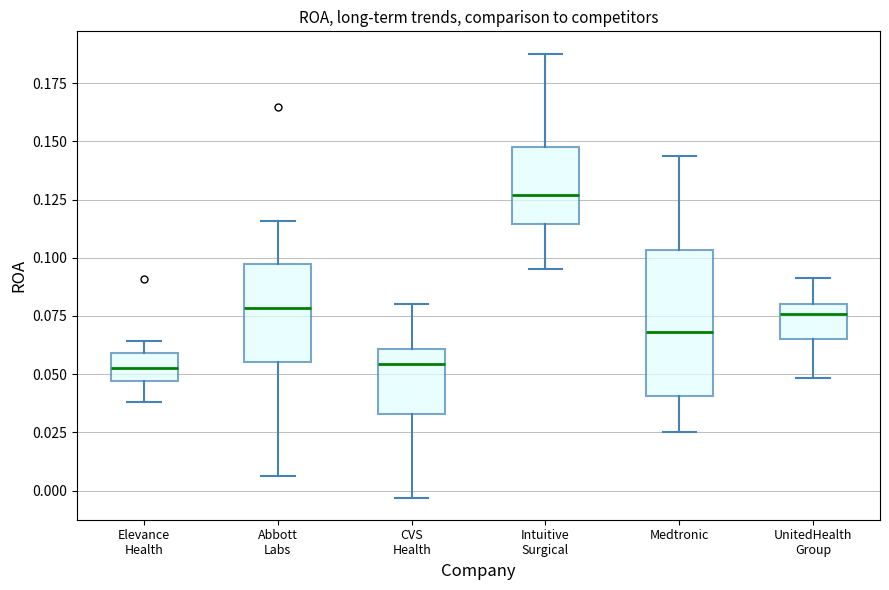

Reading left to right, read every box against the y-axis: the position of its median line, the range the box covers, and the ends of its whiskers. The values are not printed on the chart, so give them approximately, as read against the axis.

Elevance Health: median 0.055, box 0.045 to 0.060, whiskers 0.040 to 0.065
Abbott Labs: median 0.080, box 0.055 to 0.095, whiskers 0.005 to 0.115
CVS Health: median 0.055, box 0.035 to 0.060, whiskers -0.005 to 0.080
Intuitive Surgical: median 0.125, box 0.115 to 0.150, whiskers 0.095 to 0.190
Medtronic: median 0.070, box 0.040 to 0.105, whiskers 0.025 to 0.145
UnitedHealth Group: median 0.075, box 0.065 to 0.080, whiskers 0.050 to 0.090